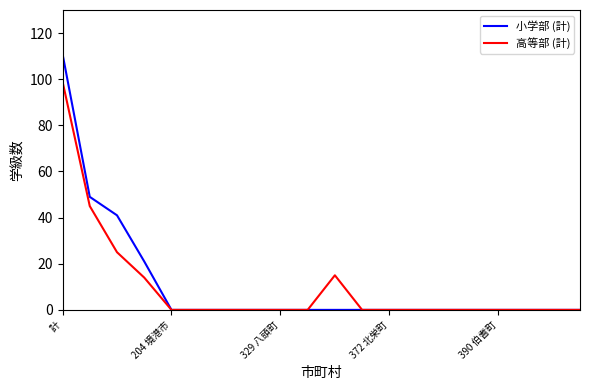

Is this an area chart (filled region under the line)?

No